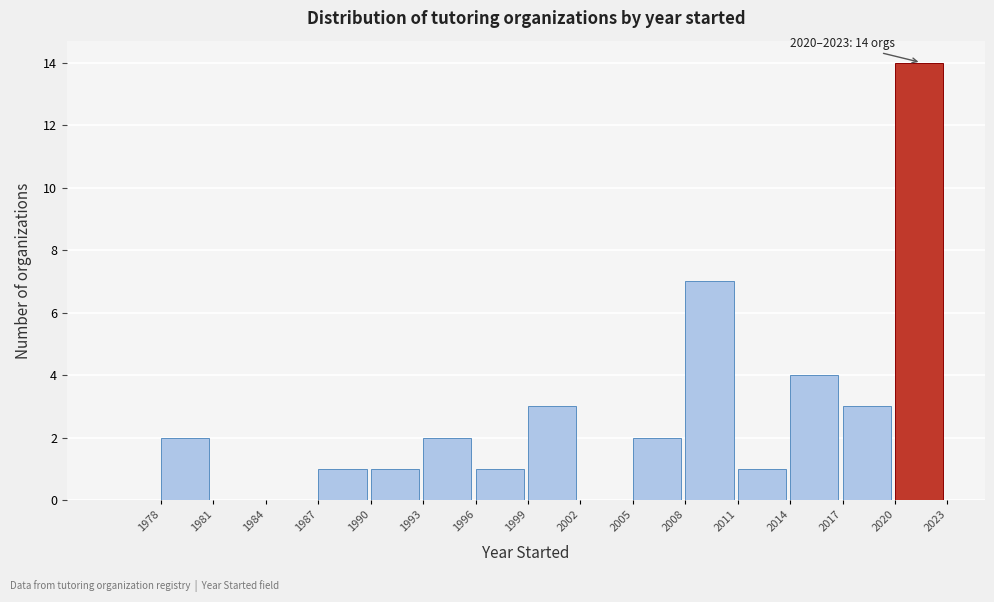

Over which range of the x-axis is the bar tallest?

2020 to 2023